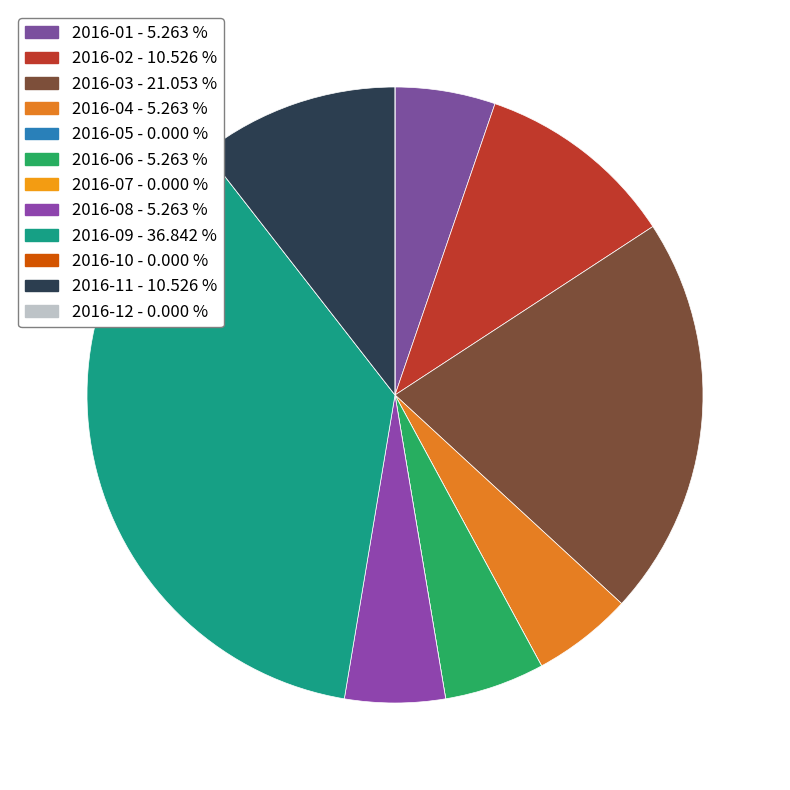

True or false: 2016-04 accounts for 16% of the total.

False